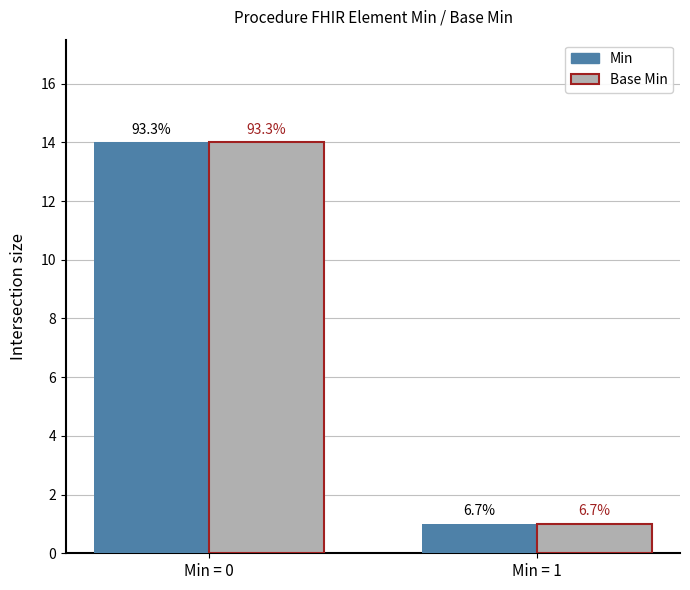

What is the sum of all Min values?

15